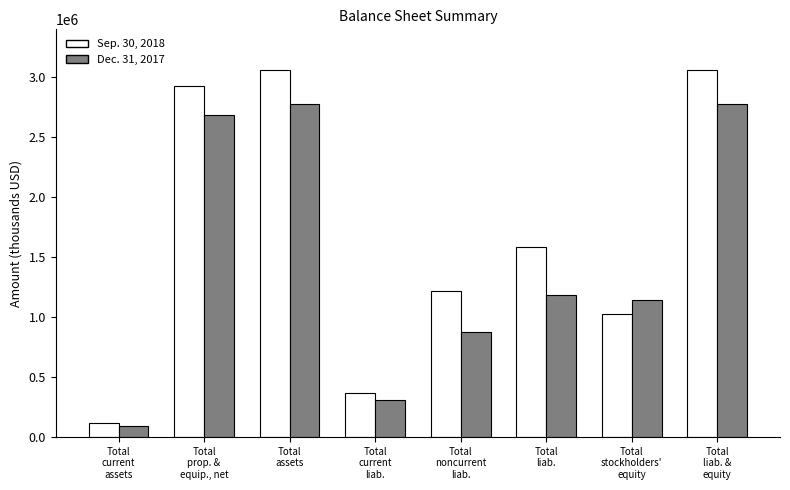

Where does the Sep. 30, 2018 series first go above 1588162?

Total
prop. &
equip., net